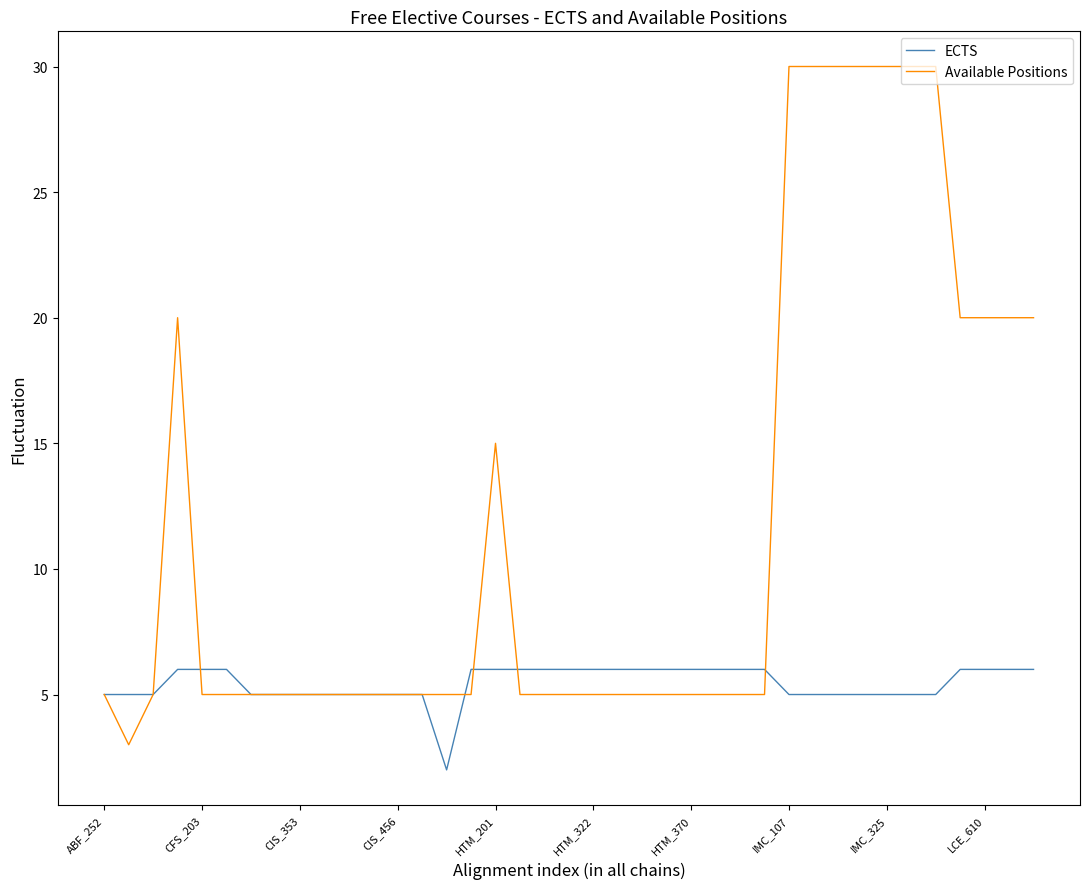

What is the highest value of the ECTS series?

6